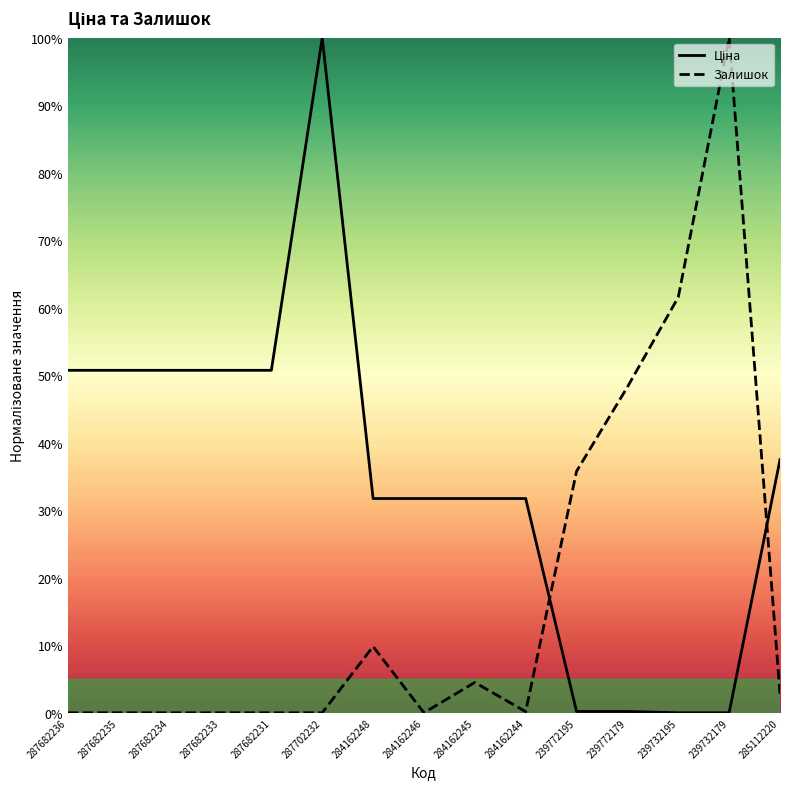

What position from the left is 284162248?

7